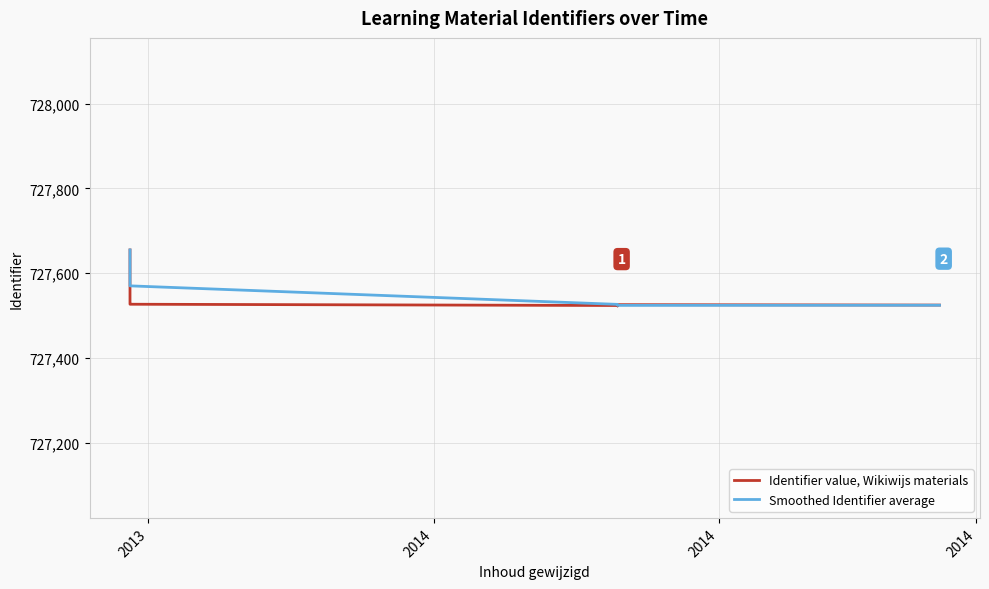

Is it true that Smoothed Identifier average equals 727526.7 at 2014?

True